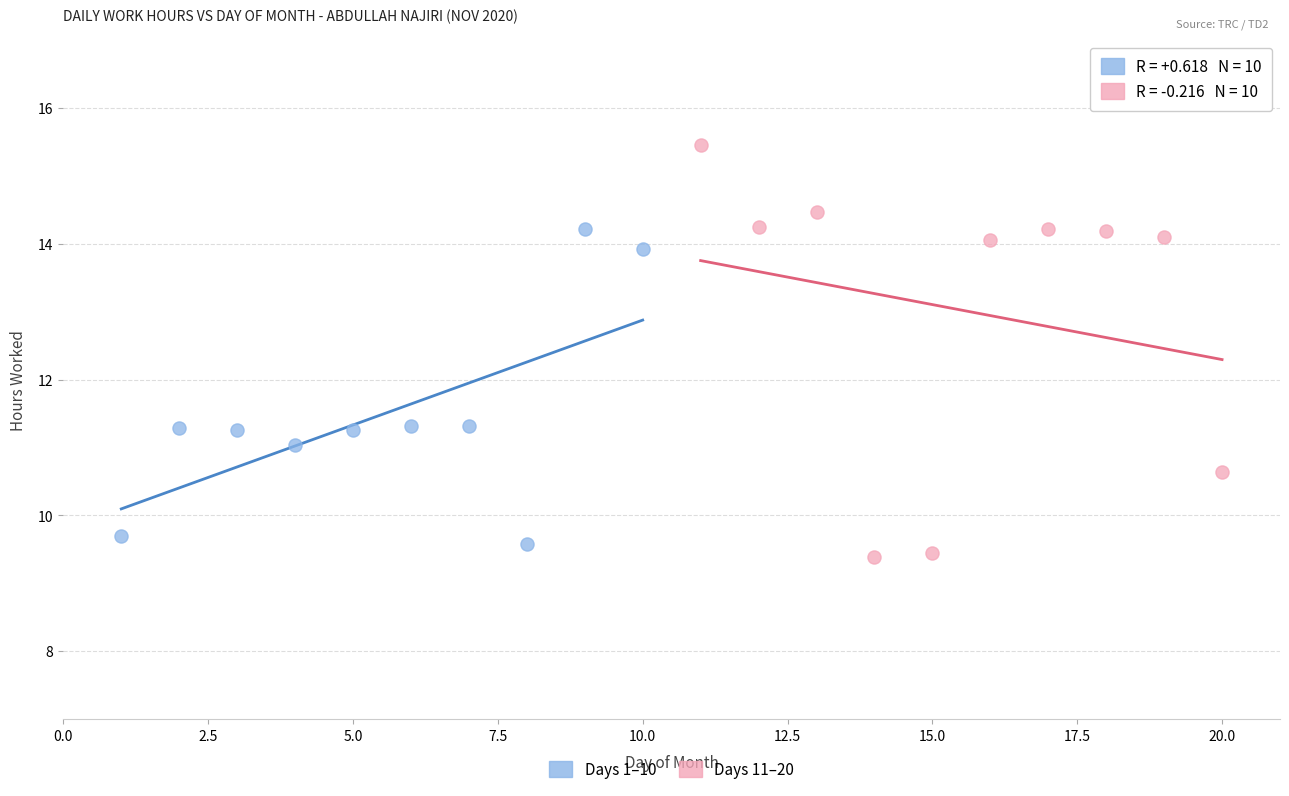

Which series has the largest Y range (max minus min)?

Days 11–20